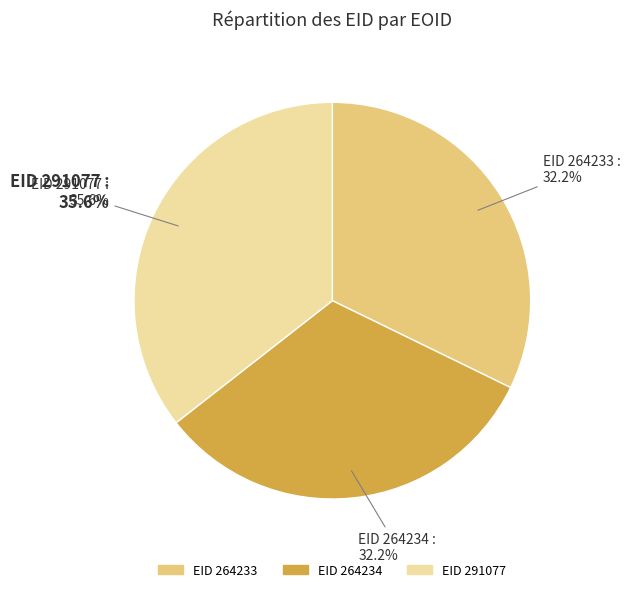

Is there any slice that represents more than half of the pie?

No